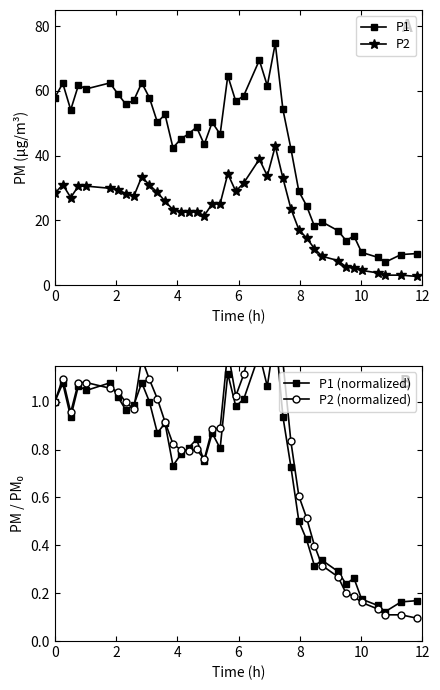

What is the value of the P2 point at the 4th from the left?

30.6